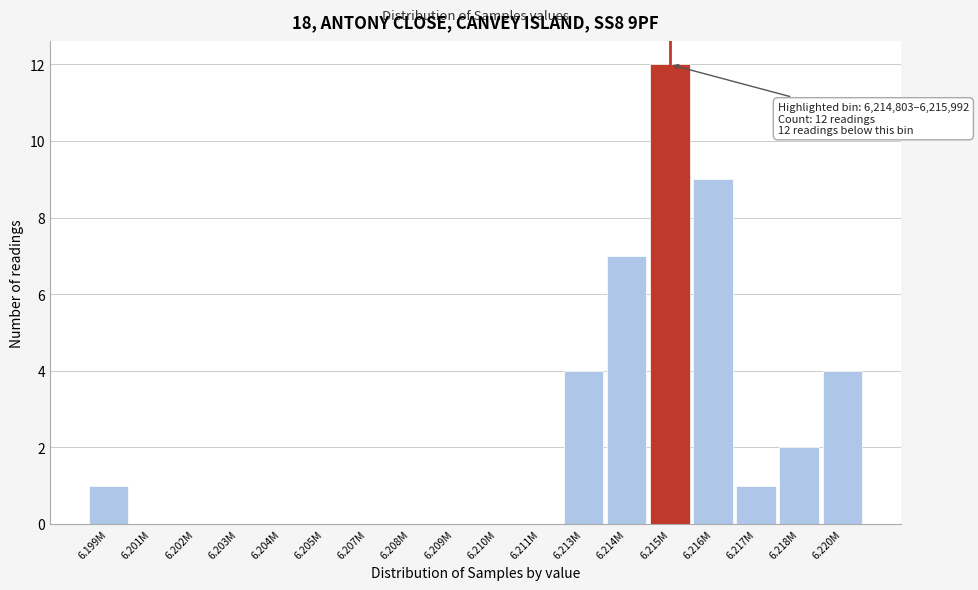

Reading left to right, transcribe all the data shown in this chart.

6.199M=1	6.201M=0	6.202M=0	6.203M=0	6.204M=0	6.205M=0	6.207M=0	6.208M=0	6.209M=0	6.210M=0	6.211M=0	6.213M=4	6.214M=7	6.215M=12	6.216M=9	6.217M=1	6.218M=2	6.220M=4